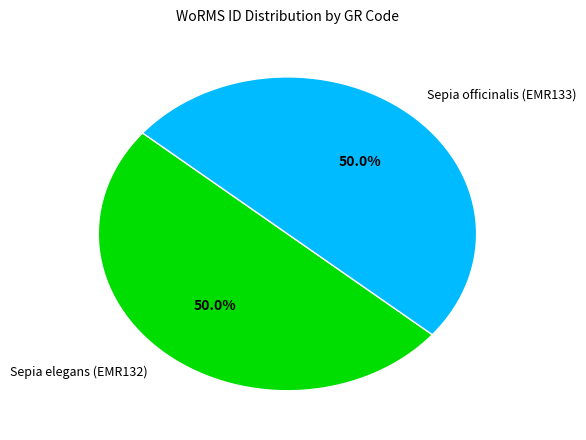

Approximately how many times larger is the value at Sepia elegans (EMR132) compared to Sepia officinalis (EMR133)?

1.0